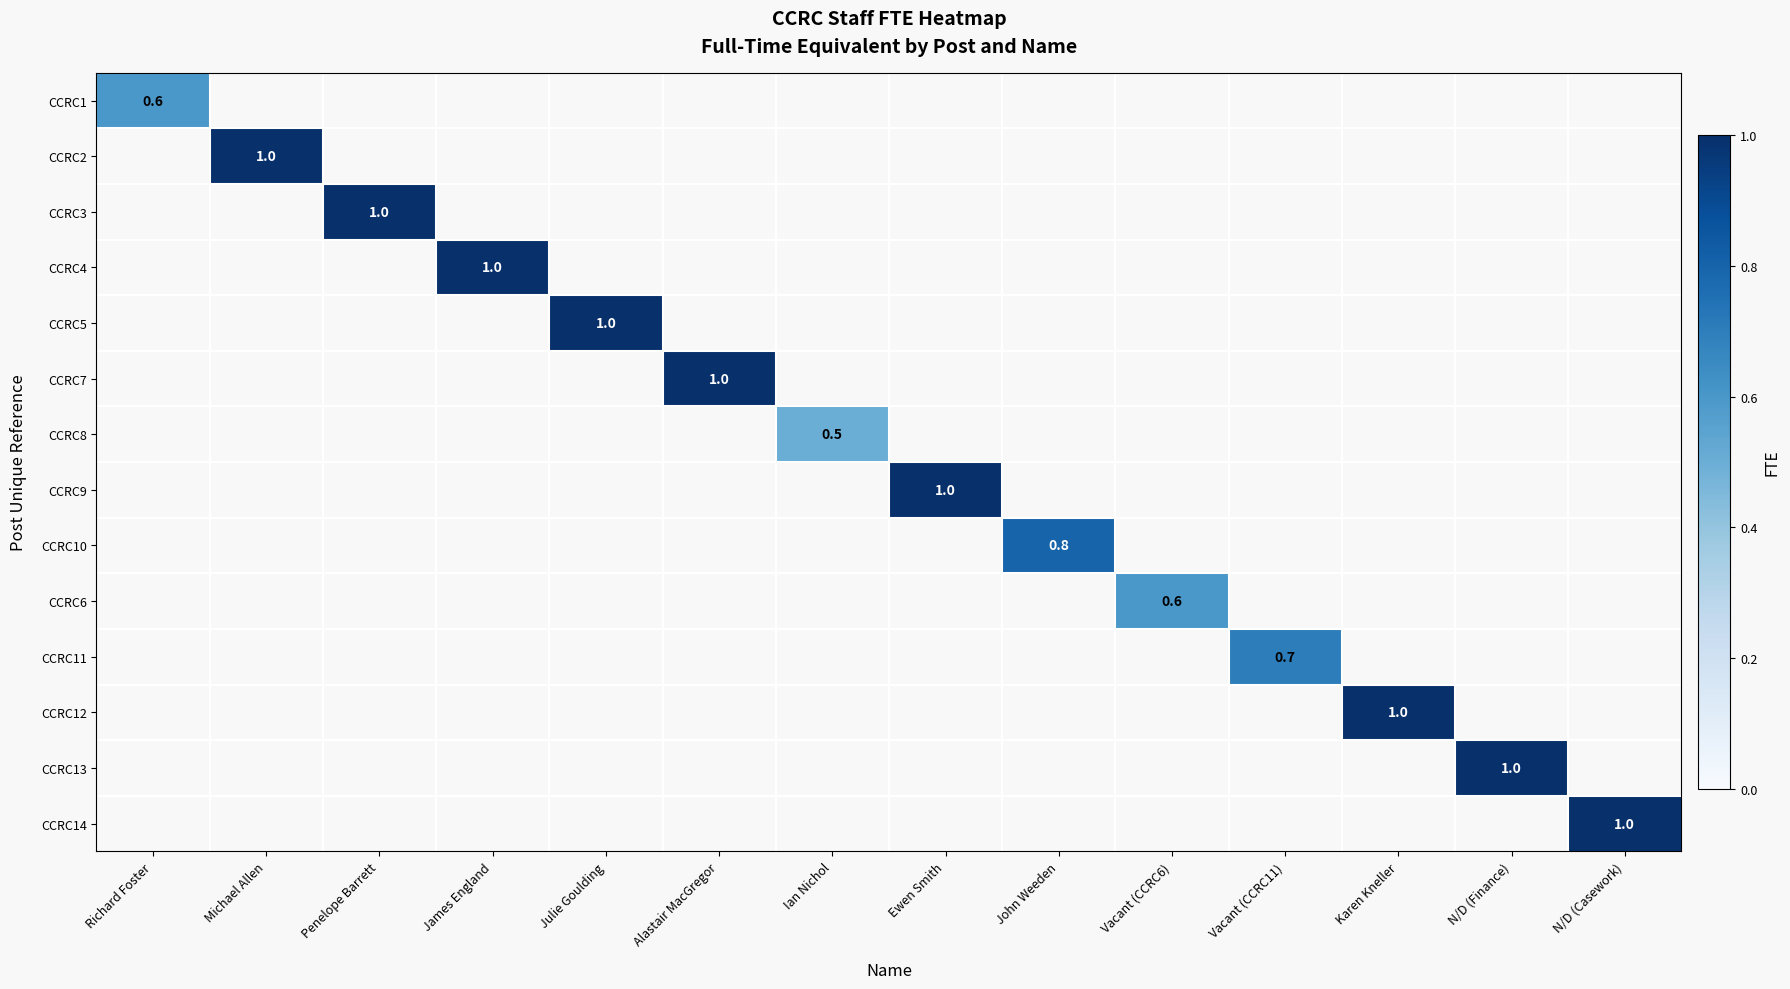

How many categories are shown in the chart?

14